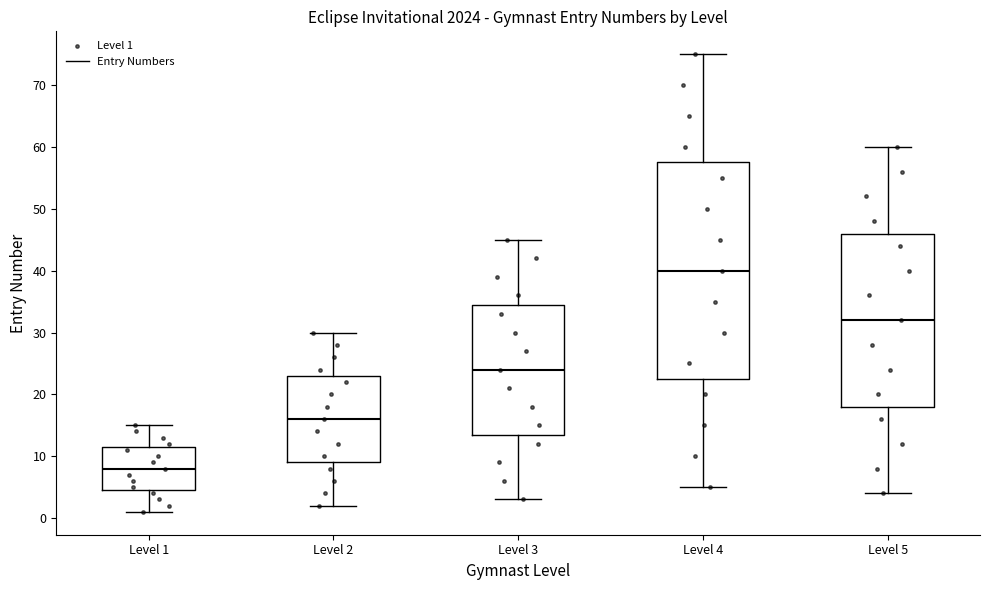

Comparing the boxes themselves (not the whiskers), which one is the tallest?

Level 4